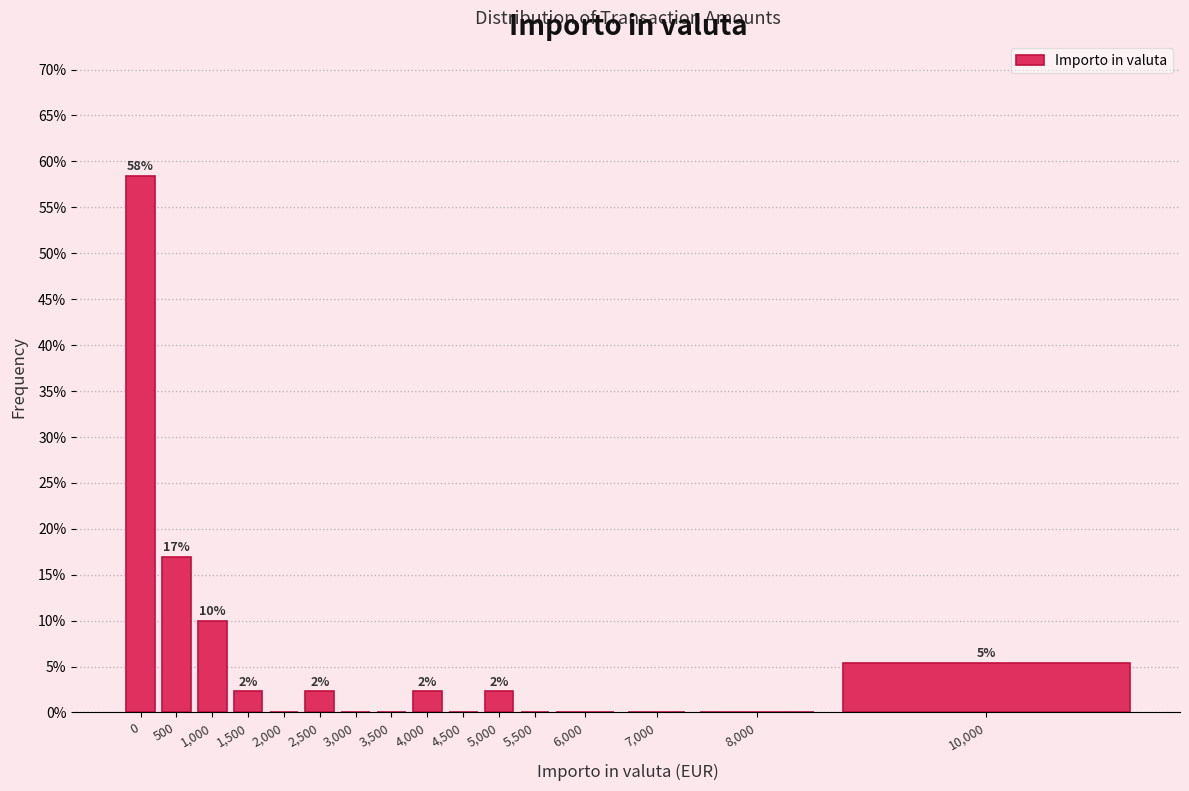

Are the bars horizontal?

No